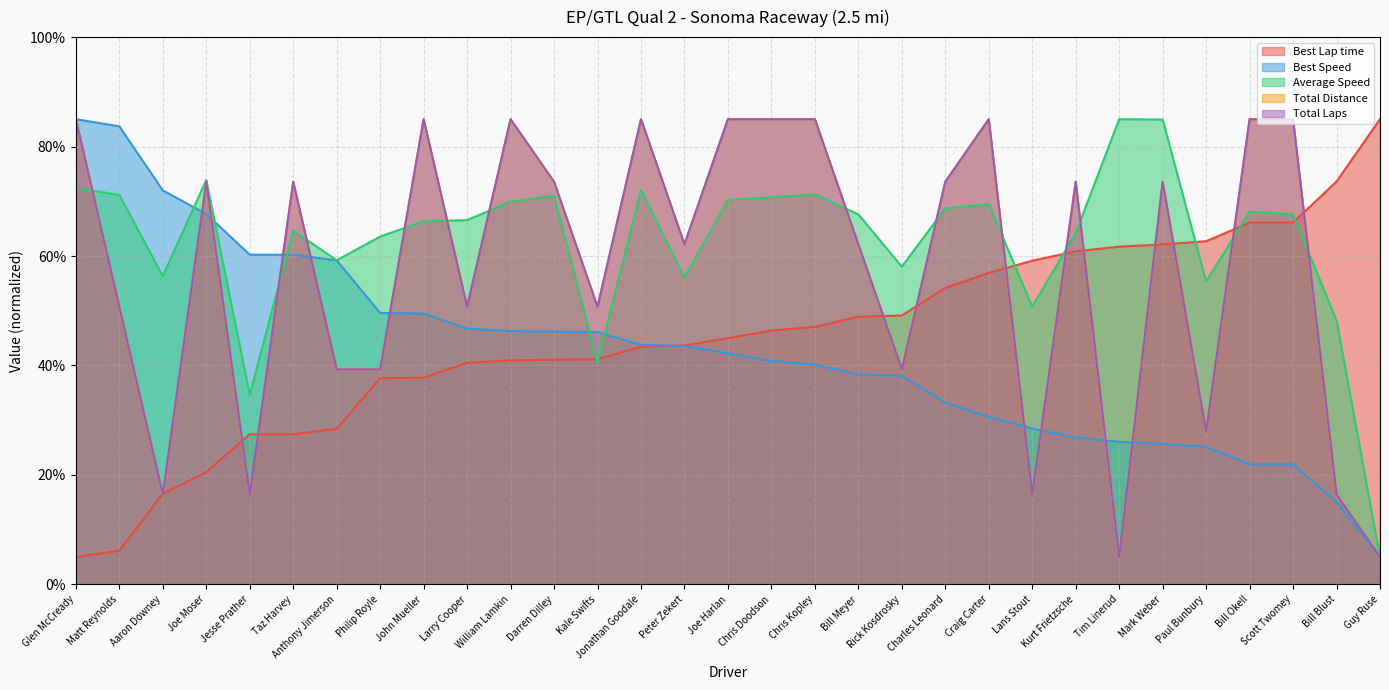

At which label does Best Lap time first exceed 44?

Joe Harlan